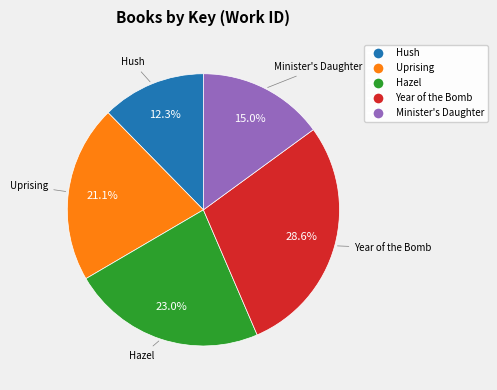

True or false: Uprising accounts for 8% of the total.

False